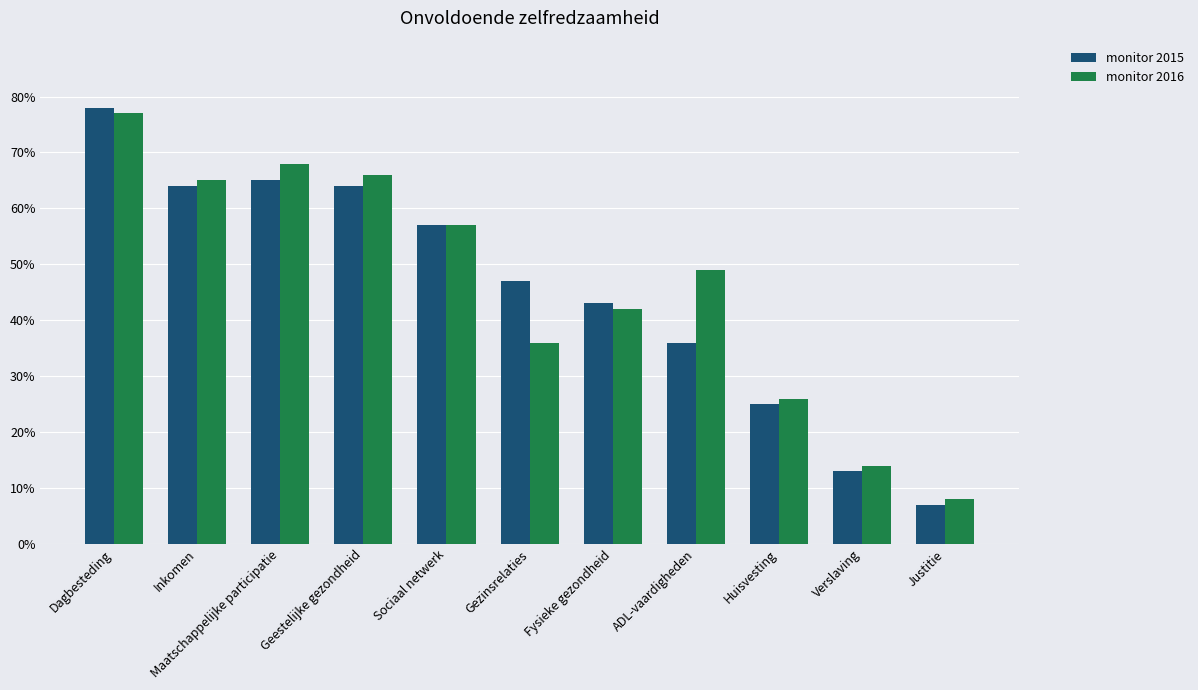

What is the total value across all series at Geestelijke gezondheid?

1.3